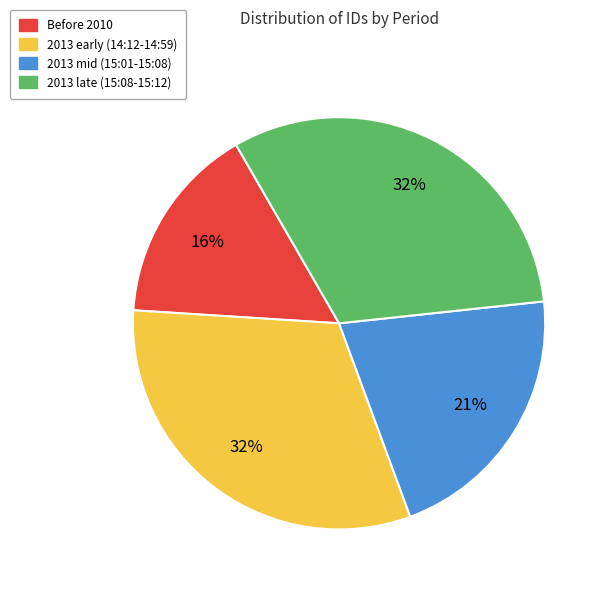

How many slices are in this pie chart?

4